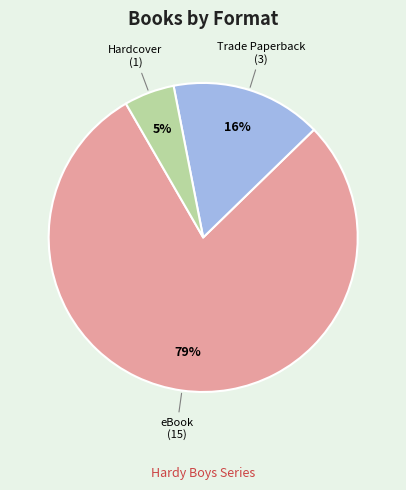

To the nearest percent, what is the average slice percentage?

33%